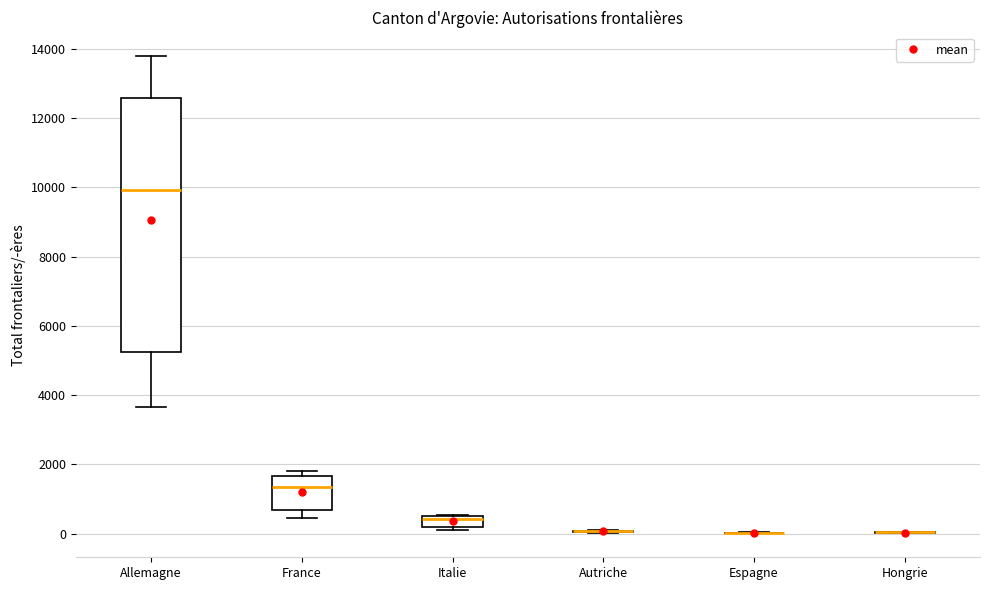

Which box is the tallest, from its lower edge to its upper edge?

Allemagne